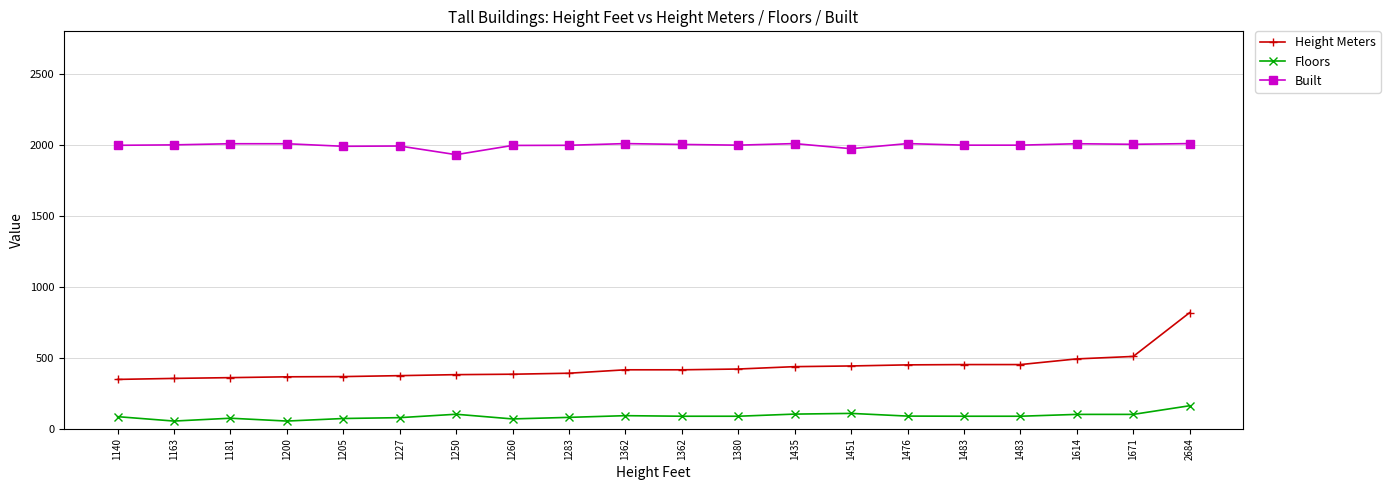

Where is Built nearest to the value 1970?

1451